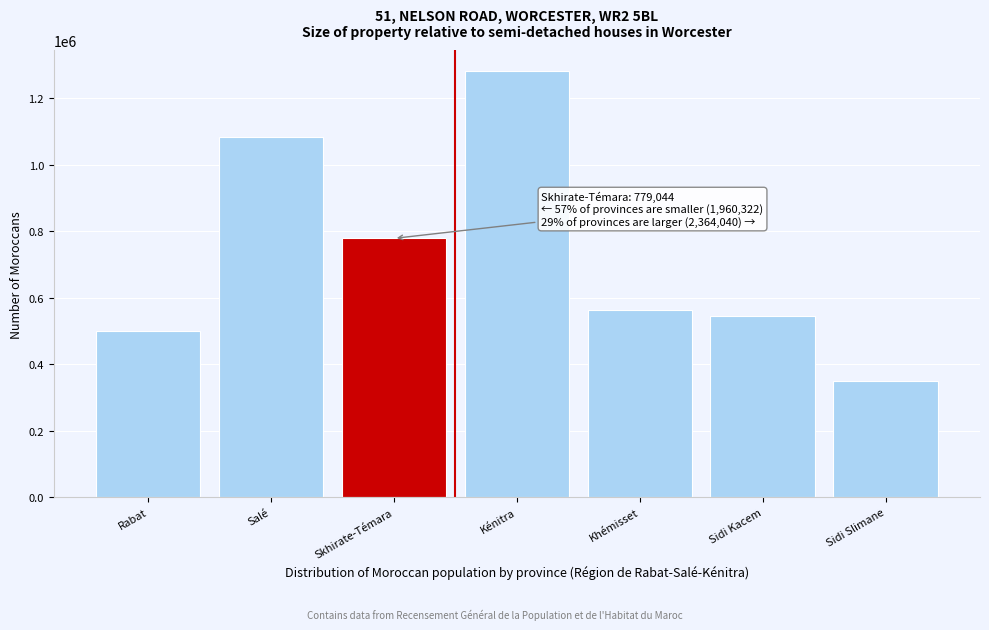

Reading left to right, extract all data points from this chart.

501005	1082784	779044	1281256	562745	545426	351146